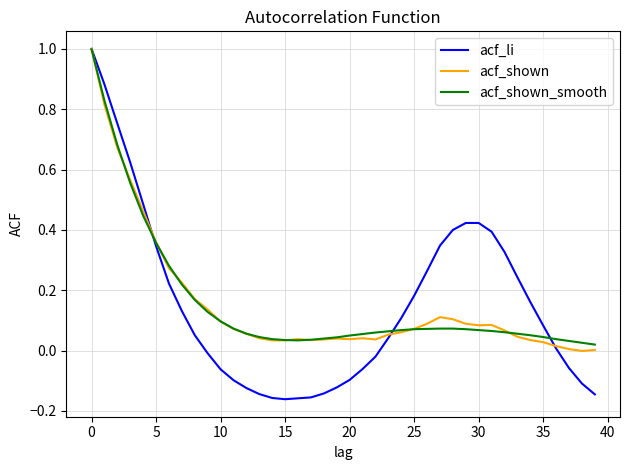

What is the greatest value displayed?

1.0